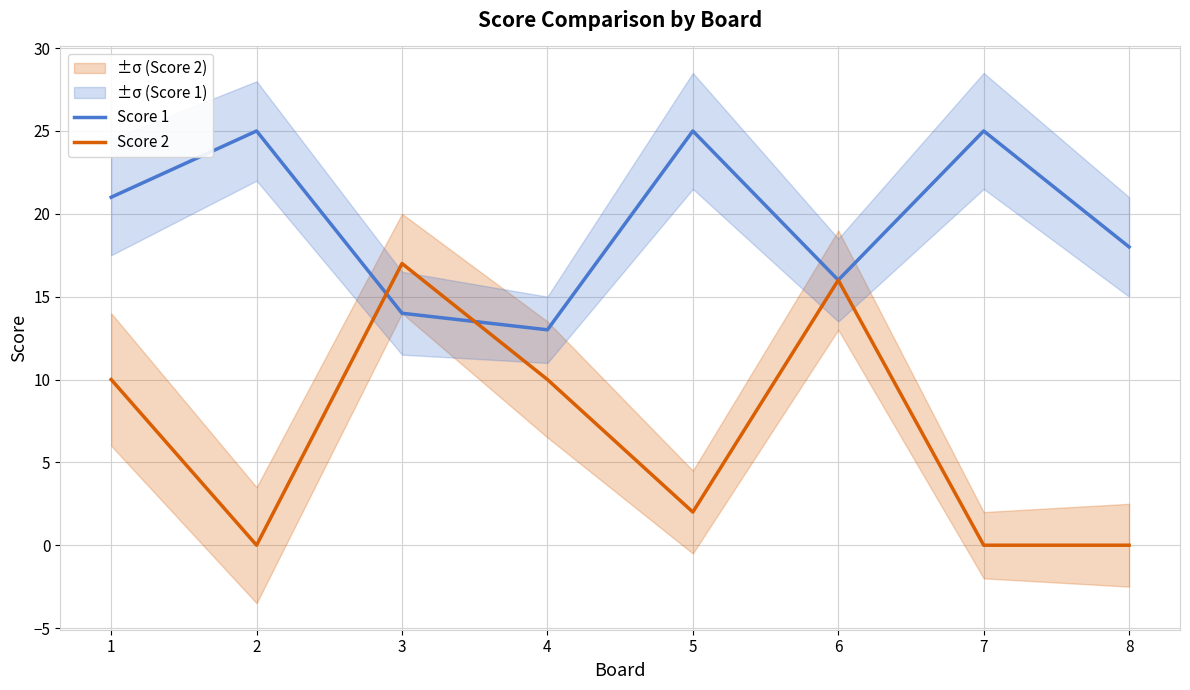

What is the sum of all Score 2 values?

55